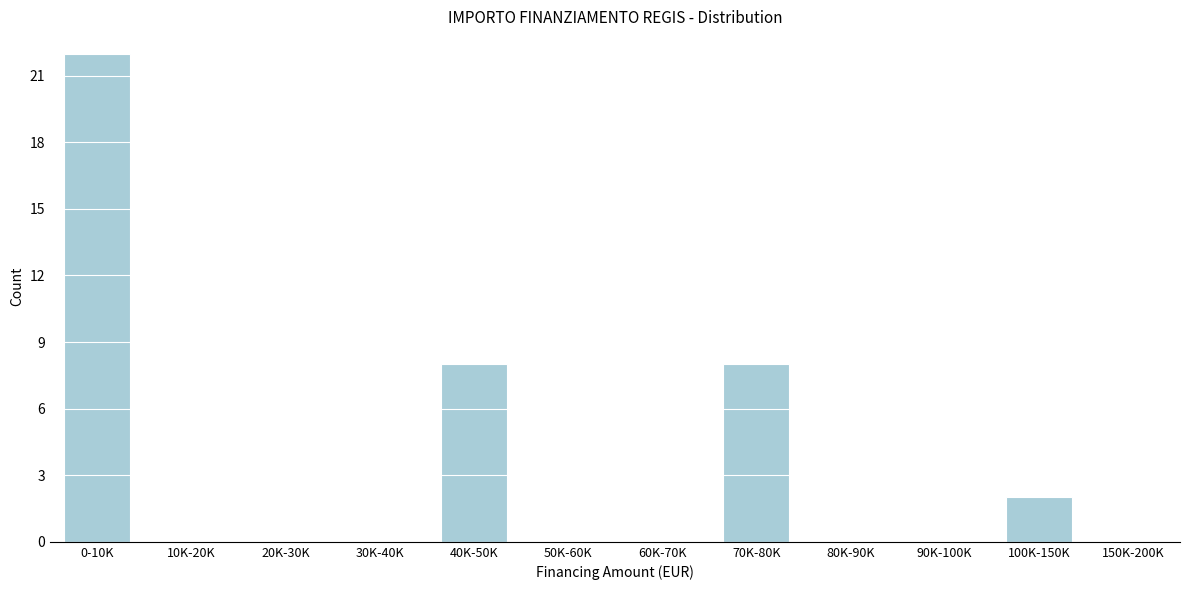

Reading left to right, list all the values displayed in this chart.

0-10K=22	10K-20K=0	20K-30K=0	30K-40K=0	40K-50K=8	50K-60K=0	60K-70K=0	70K-80K=8	80K-90K=0	90K-100K=0	100K-150K=2	150K-200K=0